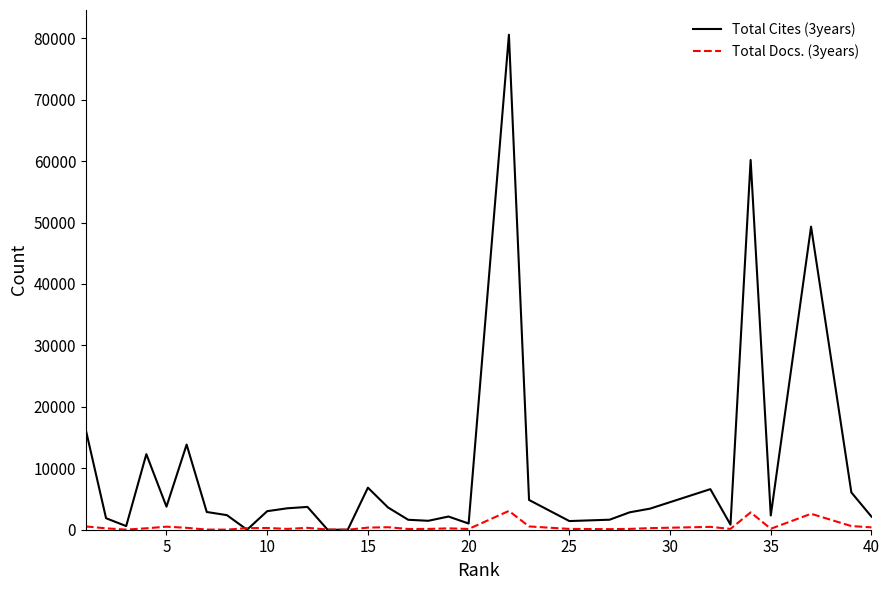

List the series in order of their peak value, lowest first.

Total Docs. (3years), Total Cites (3years)